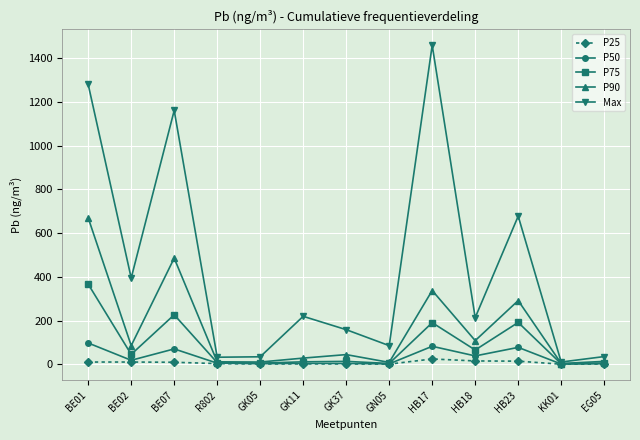

True or false: Max has a value of 159.0 at GK37.

True